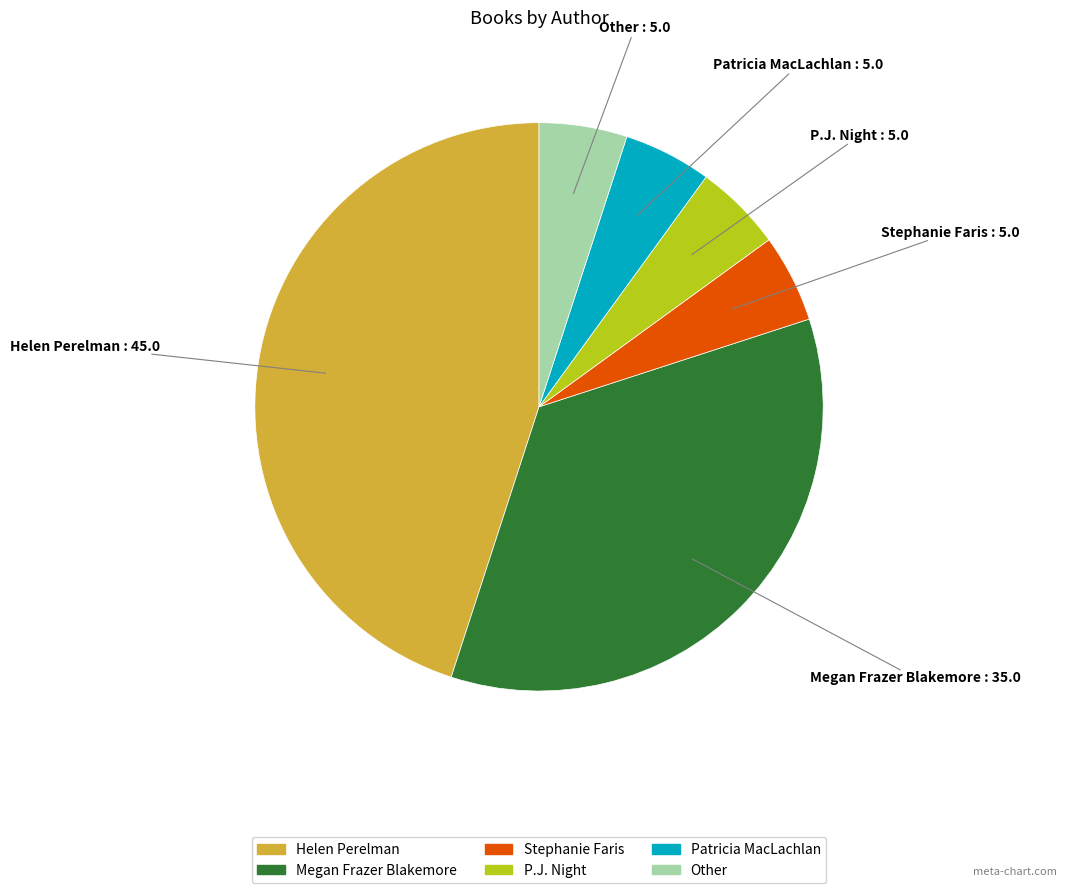

How many segments does this pie chart have?

6